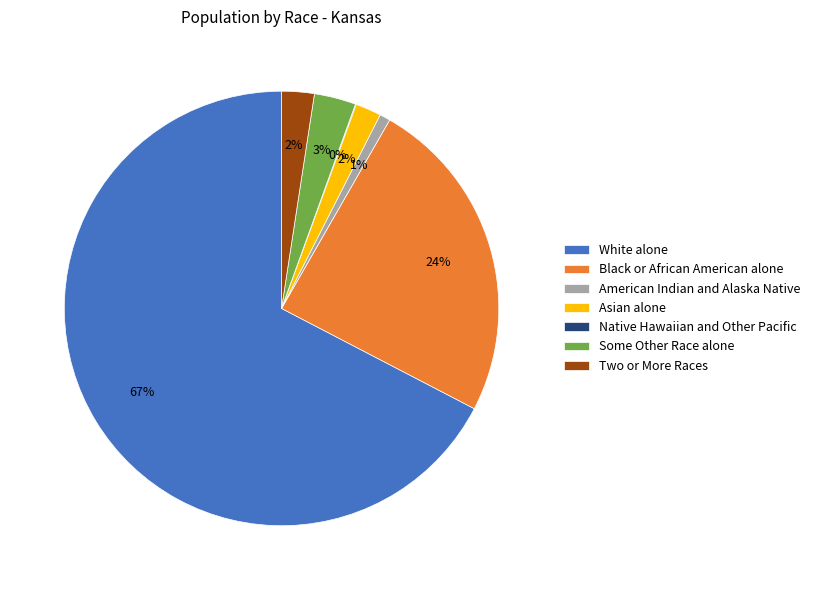

Is it true that Two or More Races is 2% of the pie?

True